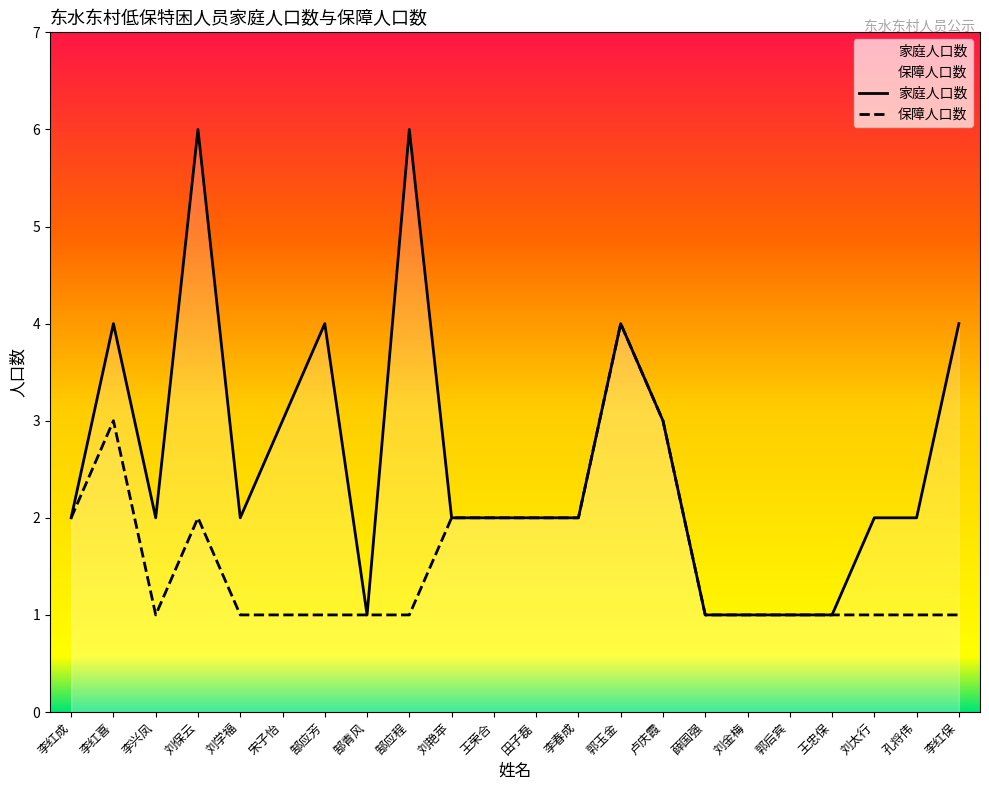

Which series has the largest range (max minus min)?

家庭人口数